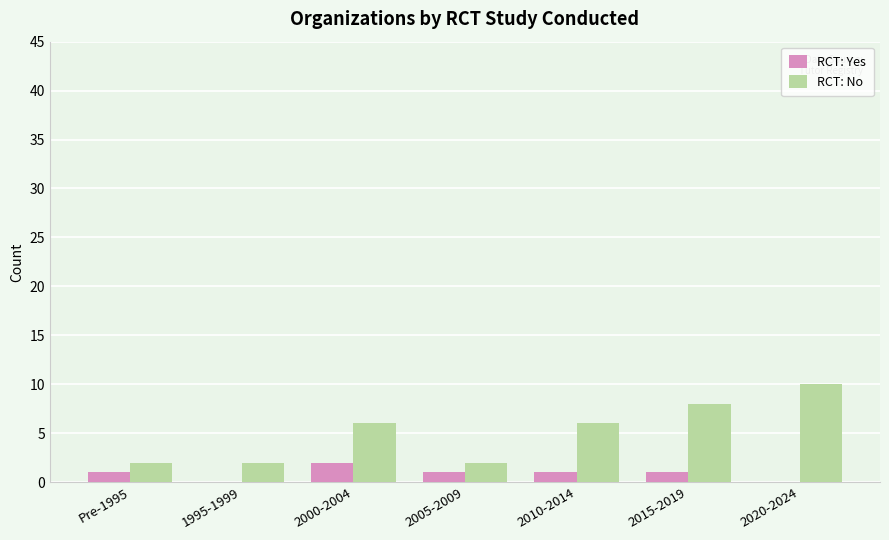

What is the average value of the RCT: No series?

5